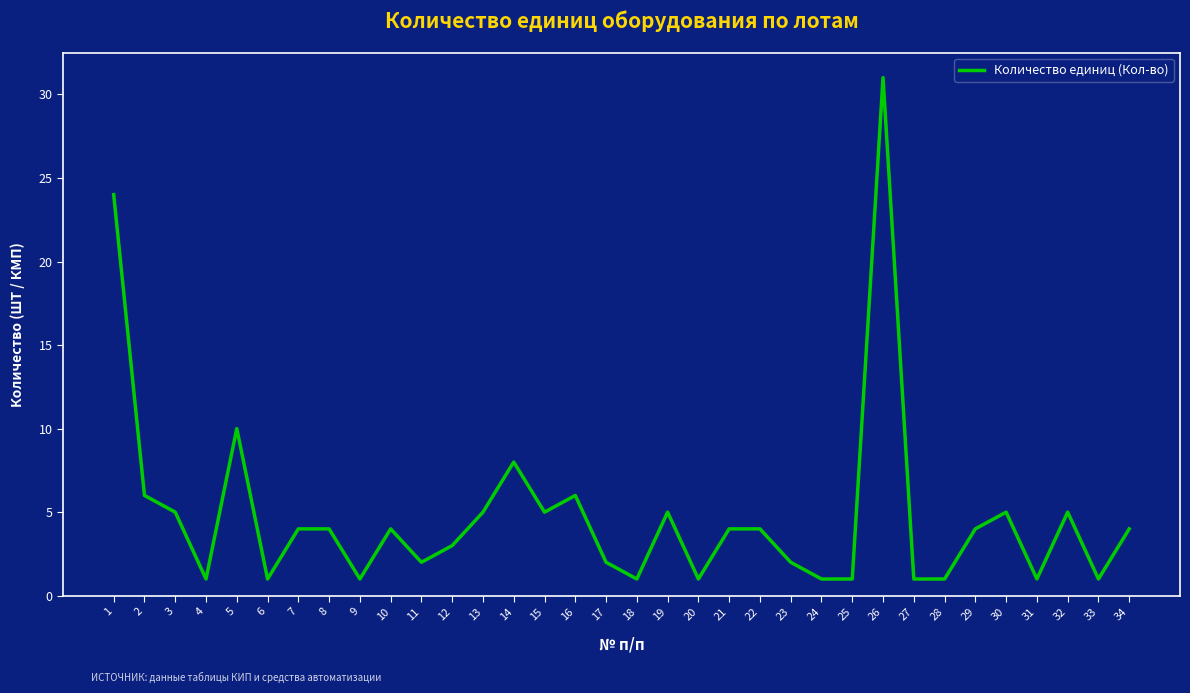

What is the maximum value shown in the chart?

31